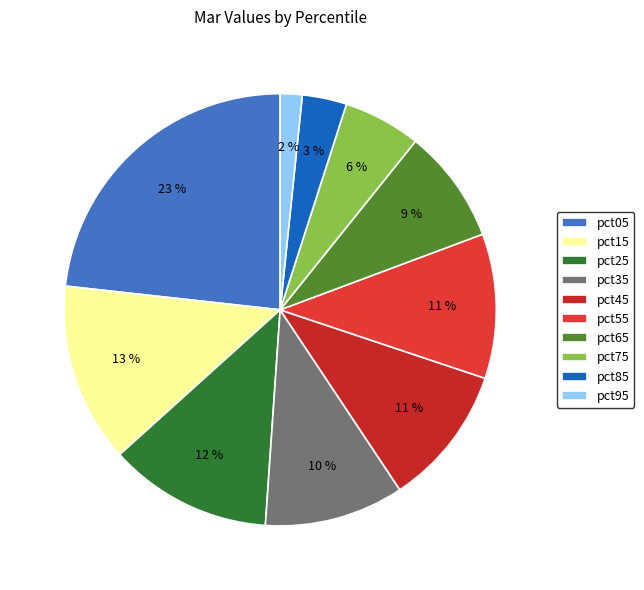

The pct75 slice represents 6% of the pie. True or false?

True